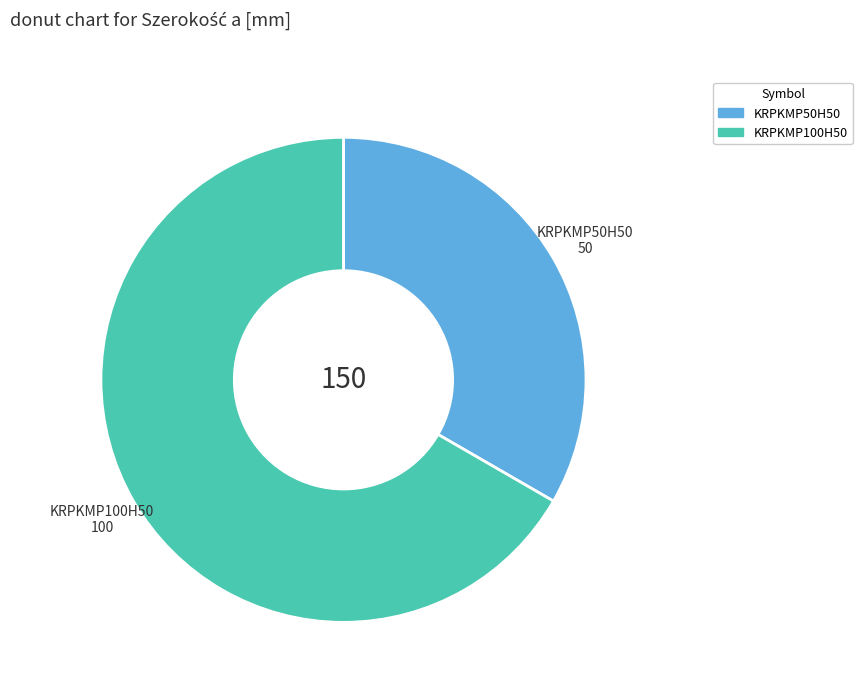

Rank the categories by value from lowest to highest.

KRPKMP50H50, KRPKMP100H50